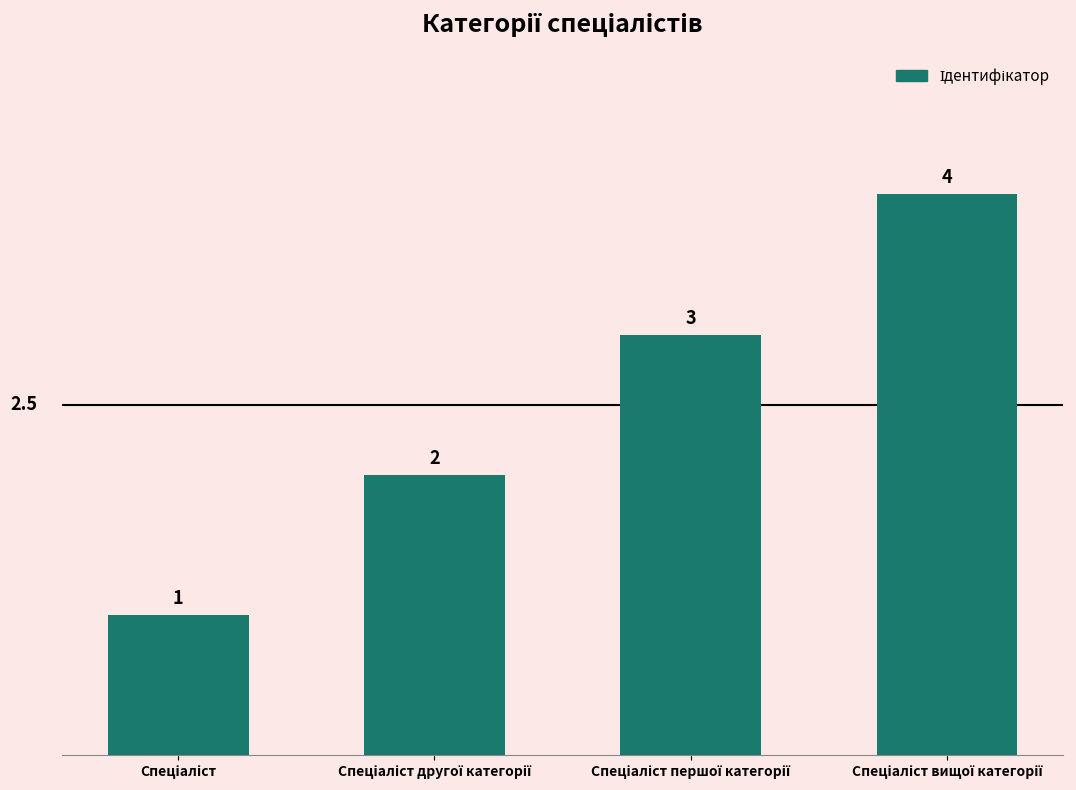

What is the sum of all values?

10